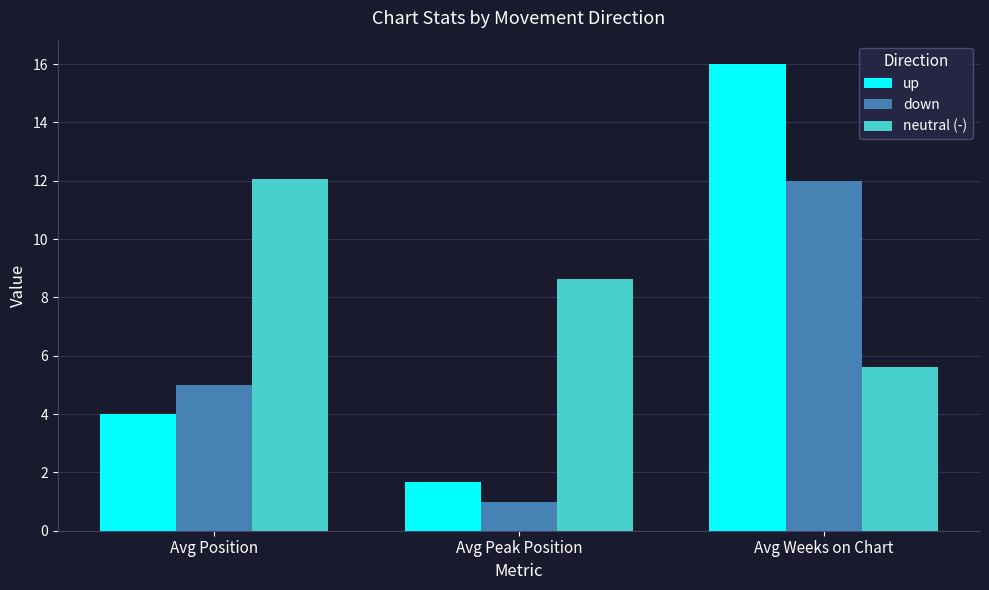

What is the maximum value for up?

16.0